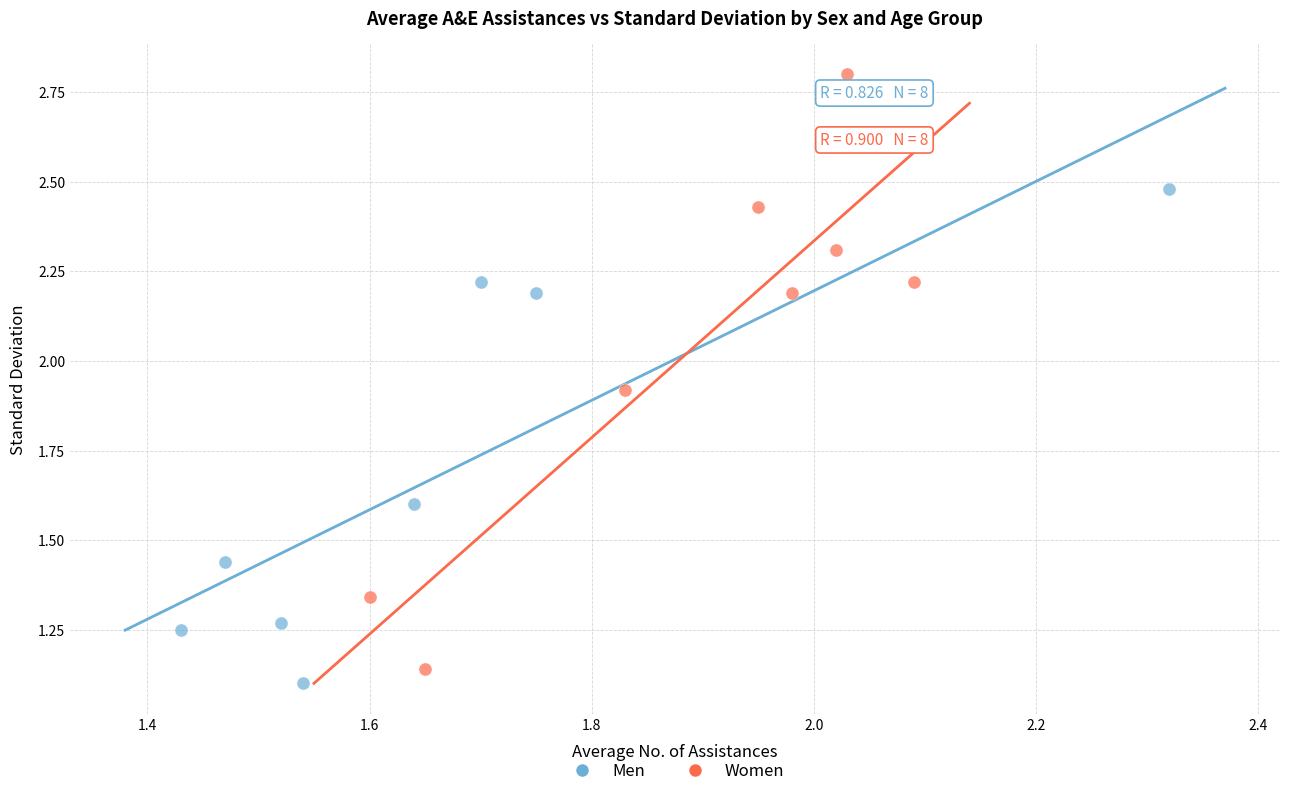

Which series contains the lowest Y value?

Men